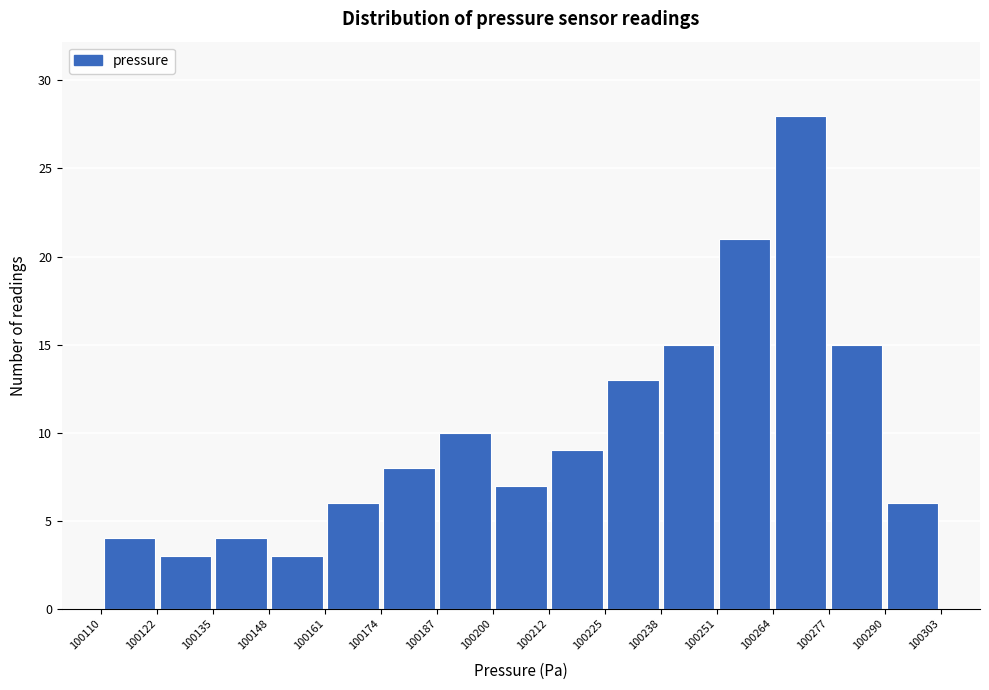

Reading left to right, transcribe this chart: for each bar, give the range it covers on the x-axis and its height. The values are not printed on the chart, so give them approximately, as read against the axis.

100110 to 100122: 4
100122 to 100135: 3
100135 to 100148: 4
100148 to 100161: 3
100161 to 100174: 6
100174 to 100187: 8
100187 to 100200: 10
100200 to 100212: 7
100212 to 100225: 9
100225 to 100238: 13
100238 to 100251: 15
100251 to 100264: 21
100264 to 100277: 28
100277 to 100290: 15
100290 to 100303: 6